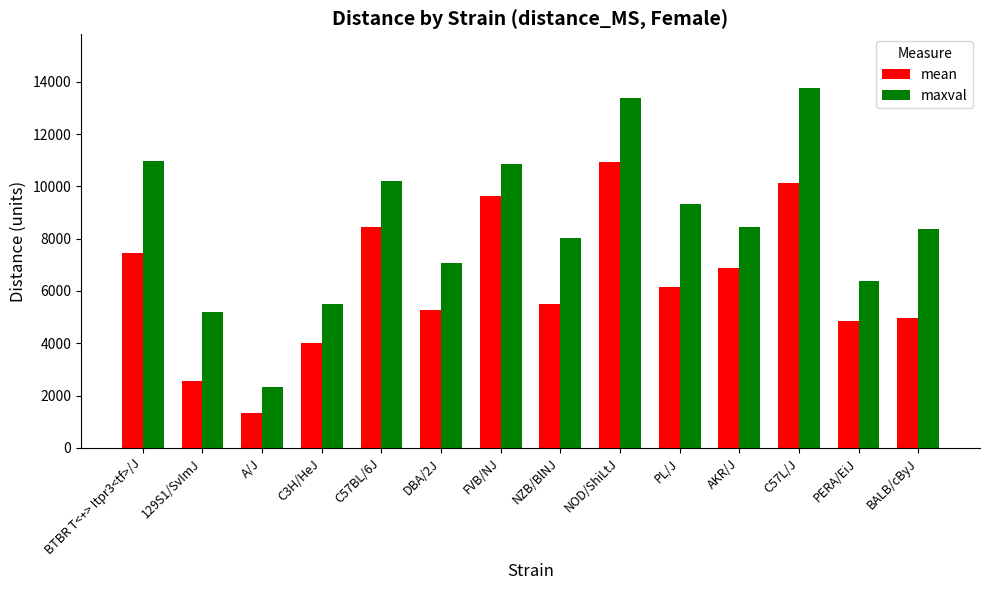

What is the difference between the maxval values at NOD/ShiLtJ and C57L/J?

371